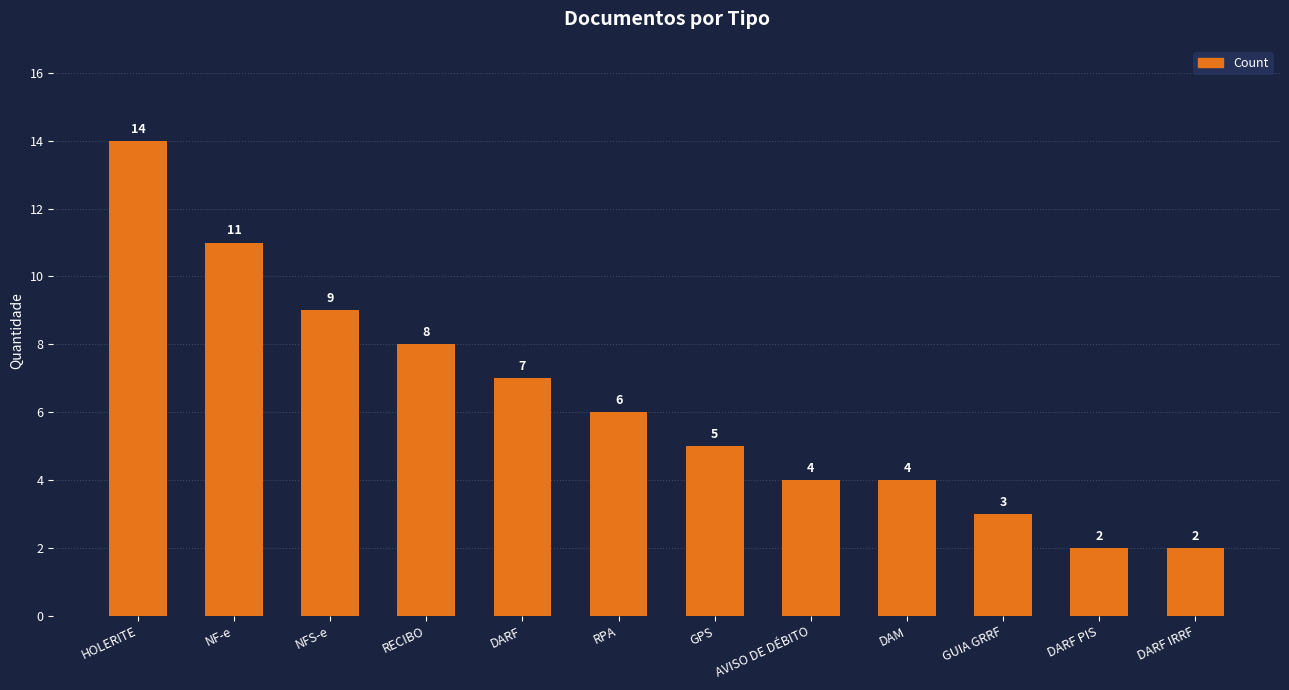

What is the difference between the maximum and minimum values?

12